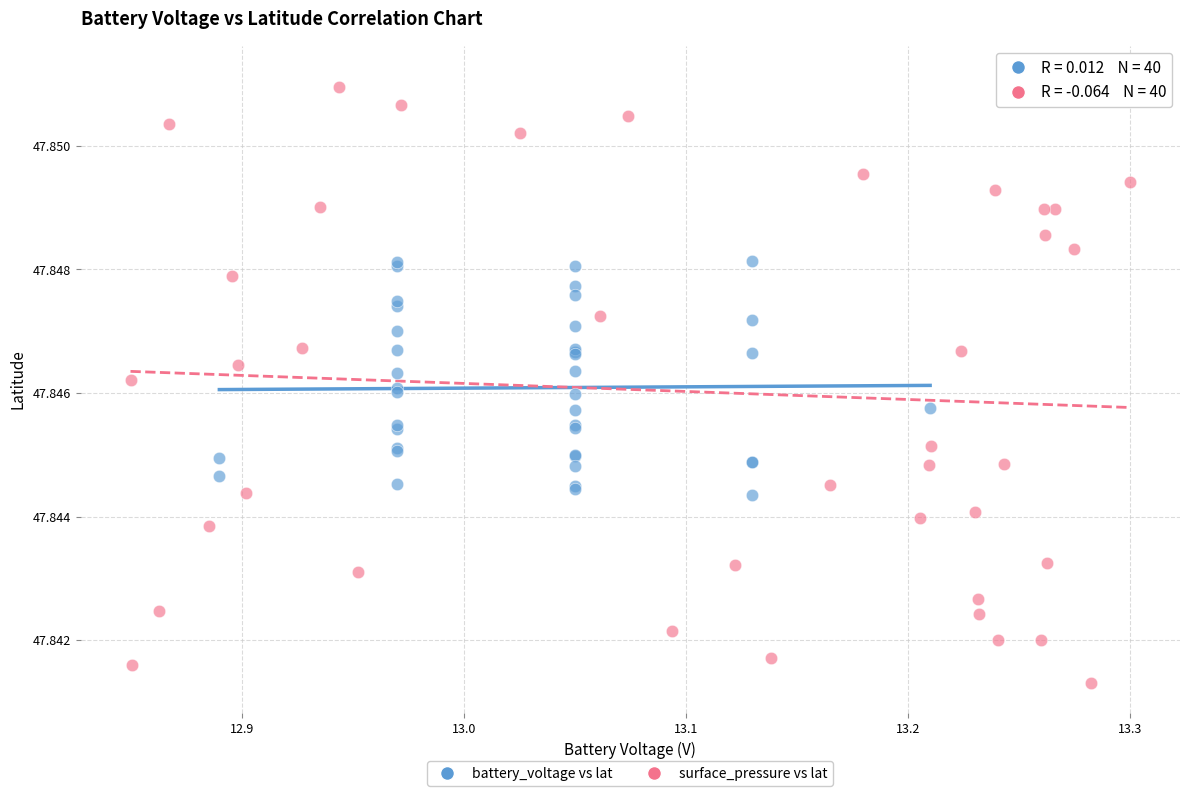

Which series reaches the minimum Y coordinate?

surface_pressure vs lat